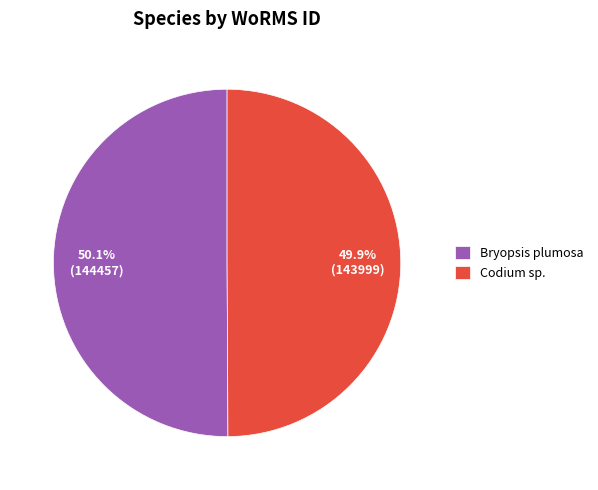

Approximately how many times larger is the value at Bryopsis plumosa compared to Codium sp.?

1.0